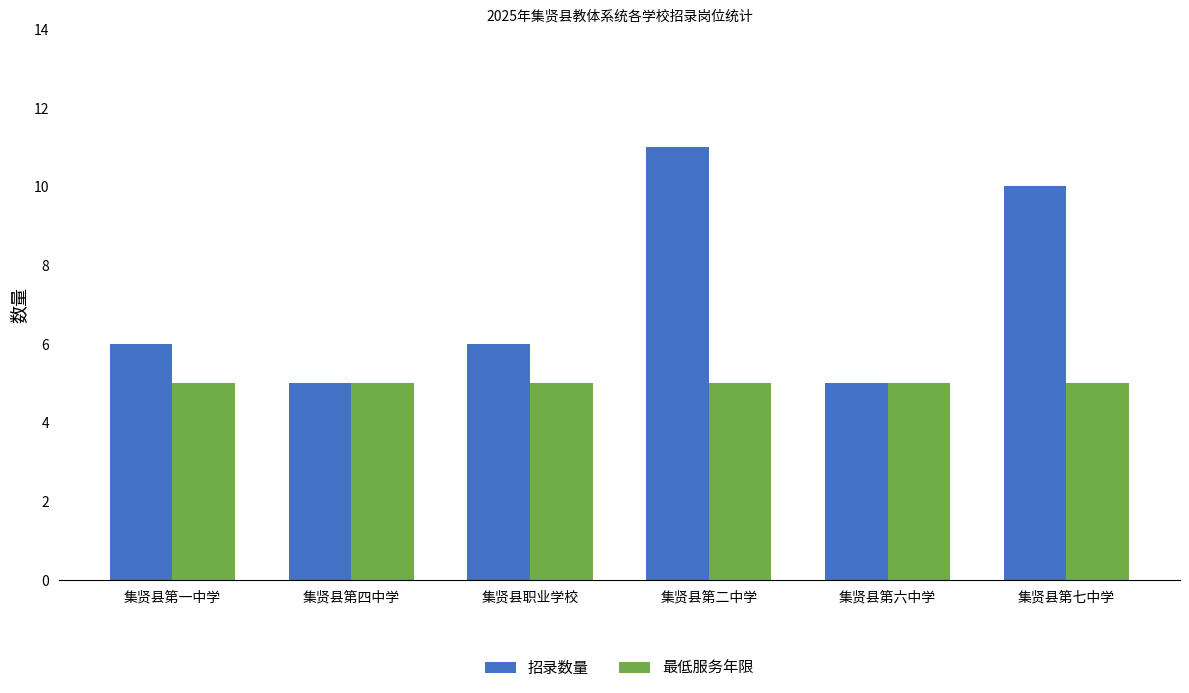

Between 集贤县第一中学 and 集贤县第六中学, which series saw the biggest shift?

招录数量